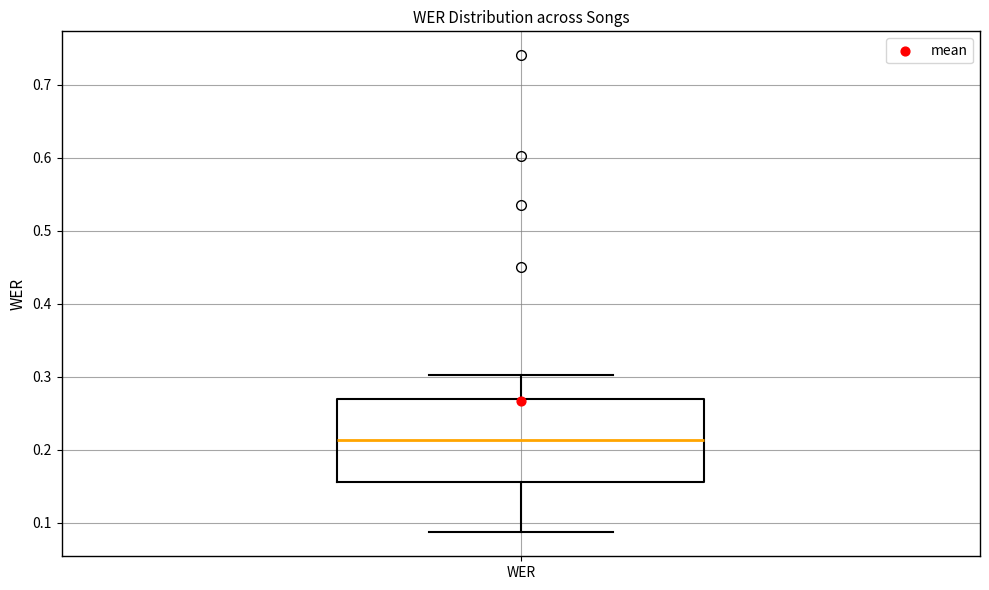

Transcribe this box plot: give where the median line is, the range the box spans, and where the two whiskers end, as read against the y-axis. The values are not printed on the chart, so give them approximately, as read against the axis.

median 0.21, box 0.16 to 0.27, whiskers 0.09 to 0.30